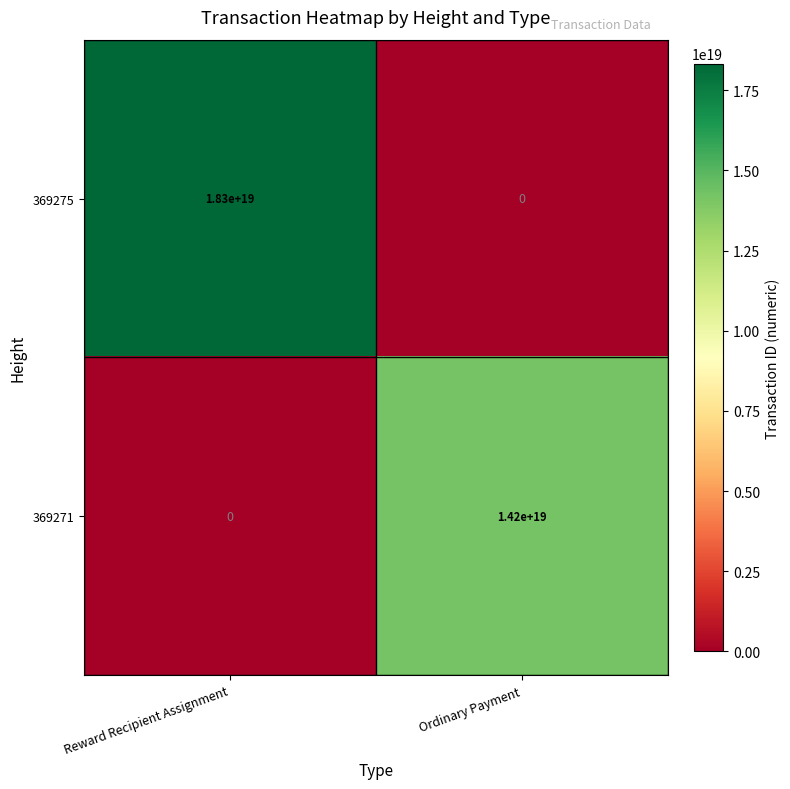

The value of 369275 at Ordinary Payment is 7354863755161205760. True or false?

False